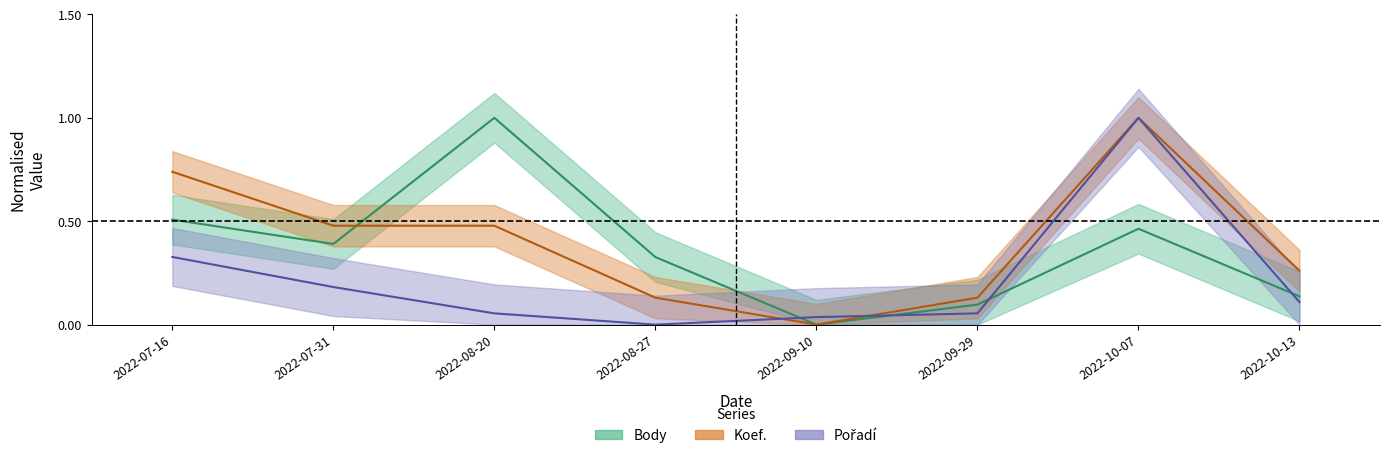

At which category does the chart reach its peak across all series?

2022-08-20